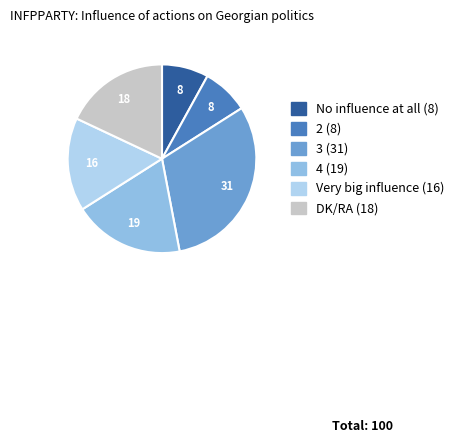

Do DK/RA and Very big influence together represent more than half of the pie?

No